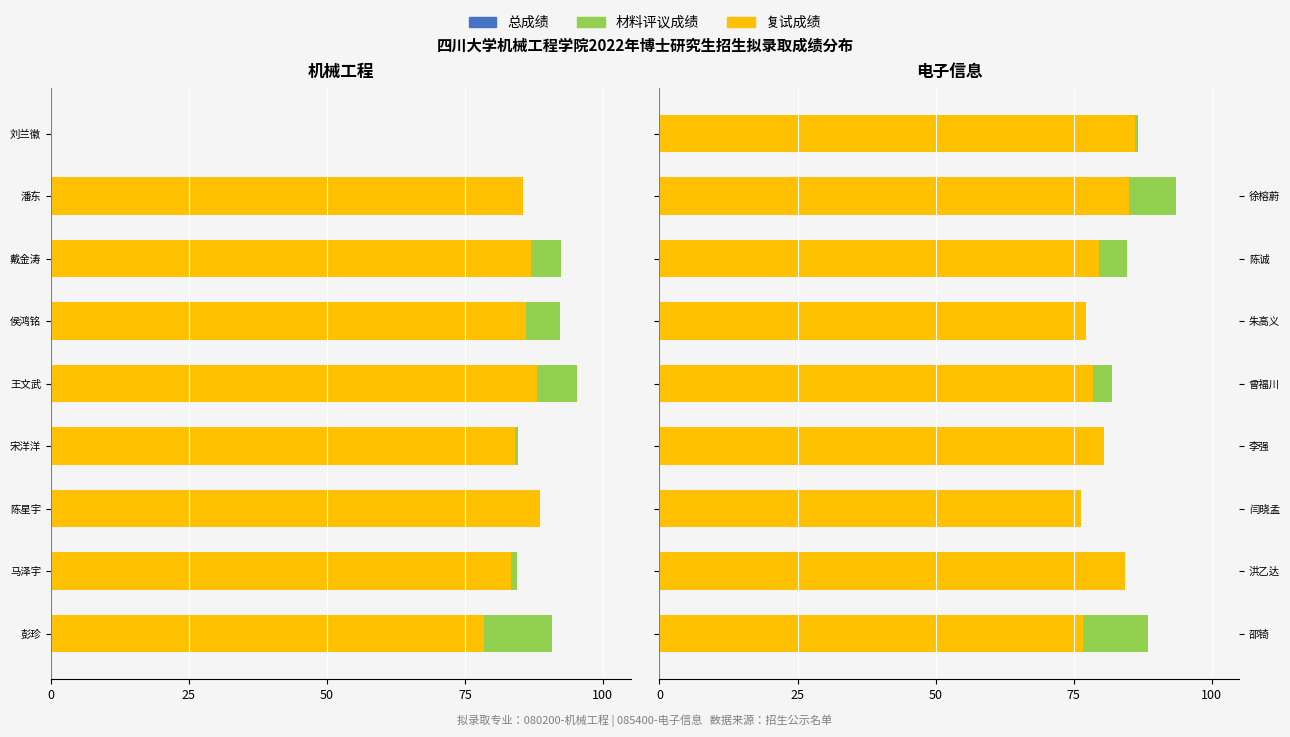

At 侯鸿铭, list the series in order from smallest to largest.

材料评议成绩, 总成绩, 复试成绩